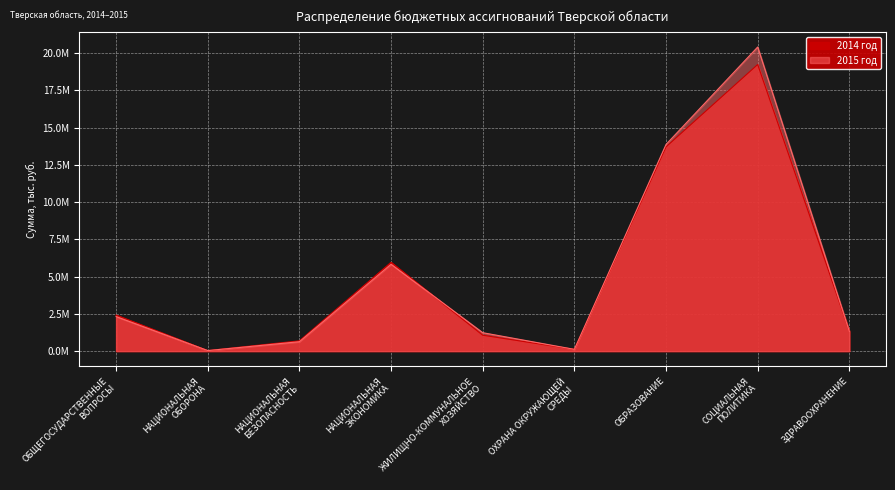

Is it true that 2015 год equals 30260.7 at ОХРАНА ОКРУЖАЮЩЕЙ
СРЕДЫ?

False